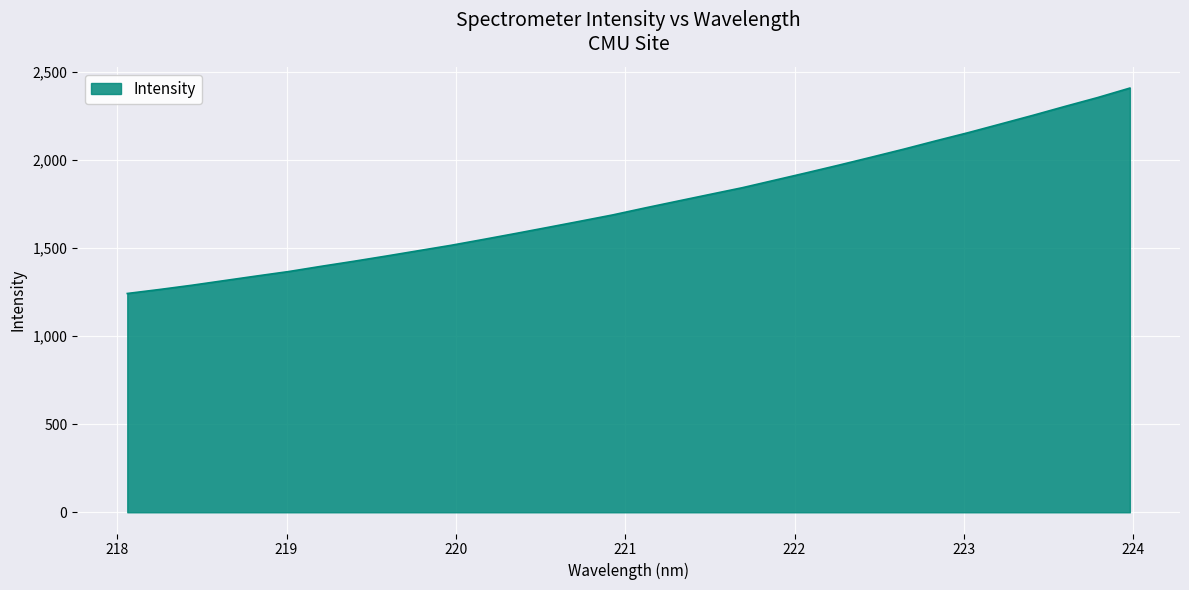

What is the smallest value displayed?

1241.0